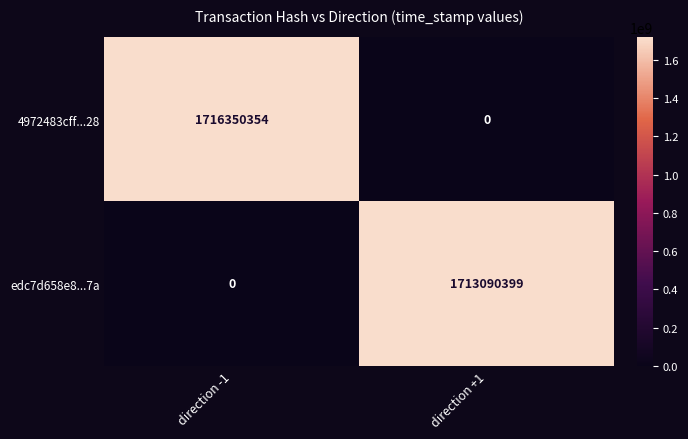

Which series changed the most between direction -1 and direction +1?

4972483cff...28